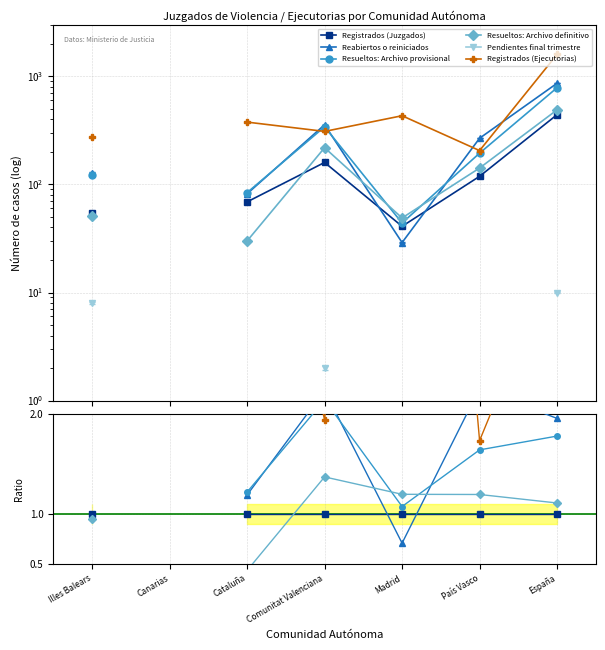

How many interior local peaks does the Resueltos: Archivo definitivo series have?

1